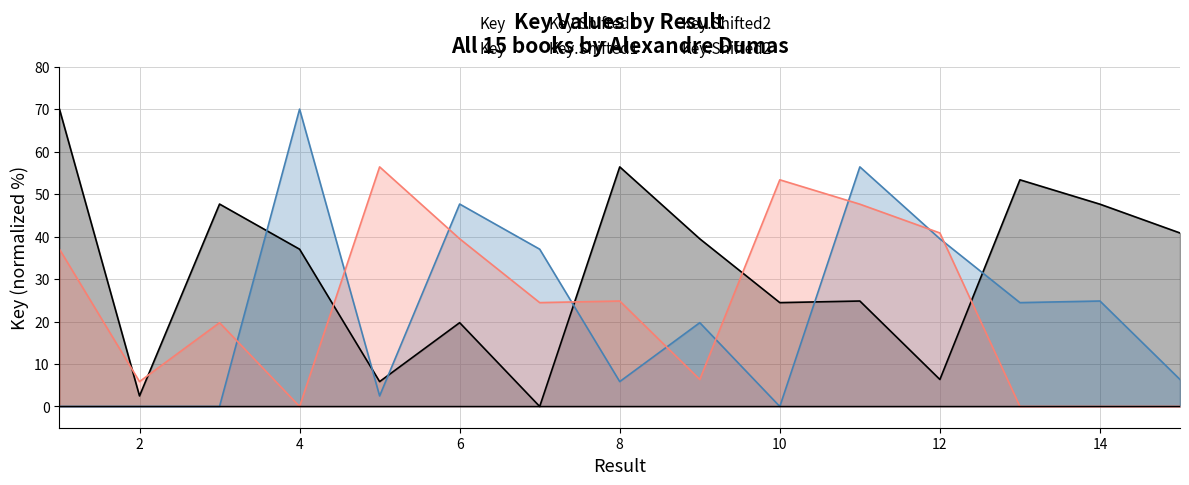

Reading right to left, what are all the values shown in this chart?

Key: 40.8	47.6	53.4	6.4	24.8	24.5	39.5	56.4	0.0	19.7	5.9	37.0	47.7	2.5	70.0
Key.Shifted1: 6.4	24.8	24.5	39.5	56.4	0.0	19.7	5.9	37.0	47.7	2.5	70.0	0.0	0.0	0.0
Key.Shifted2: 0.0	0.0	0.0	40.8	47.6	53.4	6.4	24.8	24.5	39.5	56.4	0.0	19.7	5.9	37.0